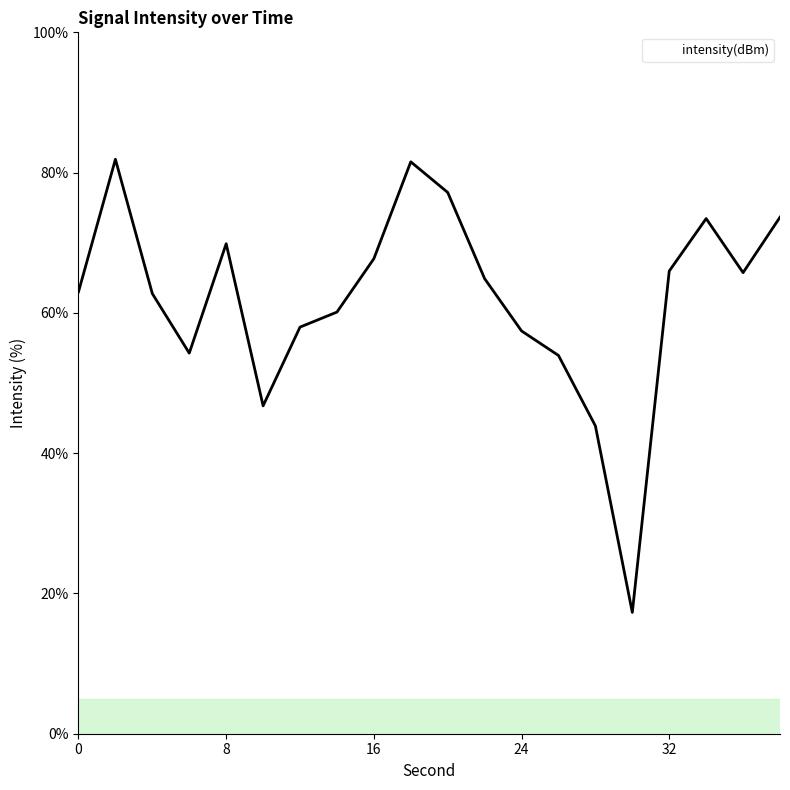

What is the greatest value displayed?

81.9